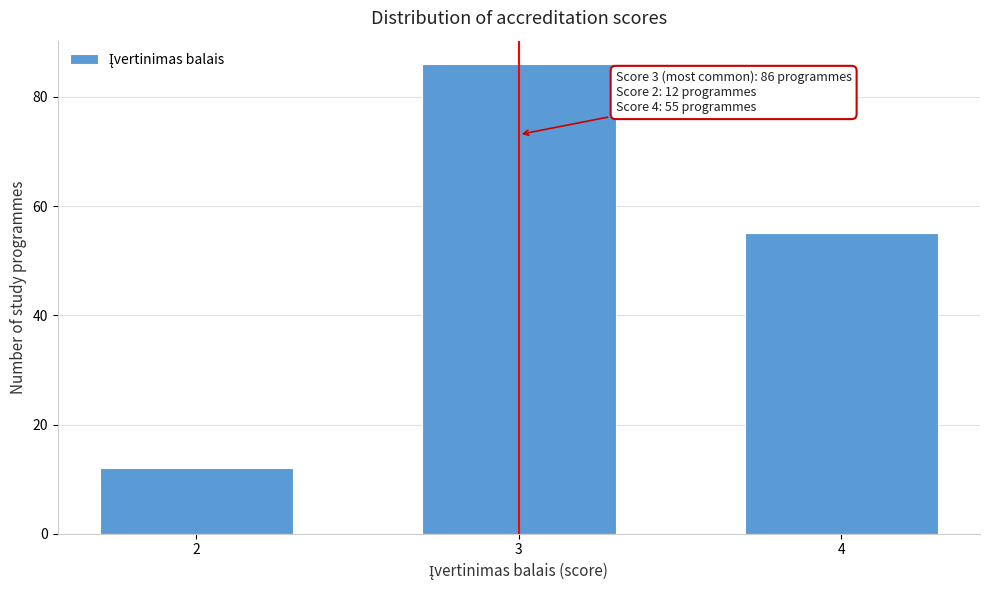

Reading left to right, transcribe all the data shown in this chart.

2=12	3=86	4=55